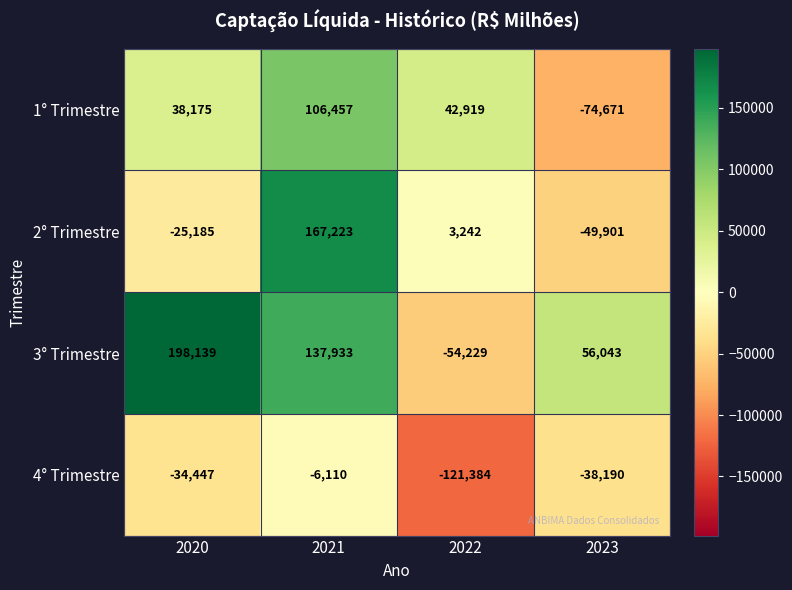

How many values in the 3° Trimestre series are below 137933?

2